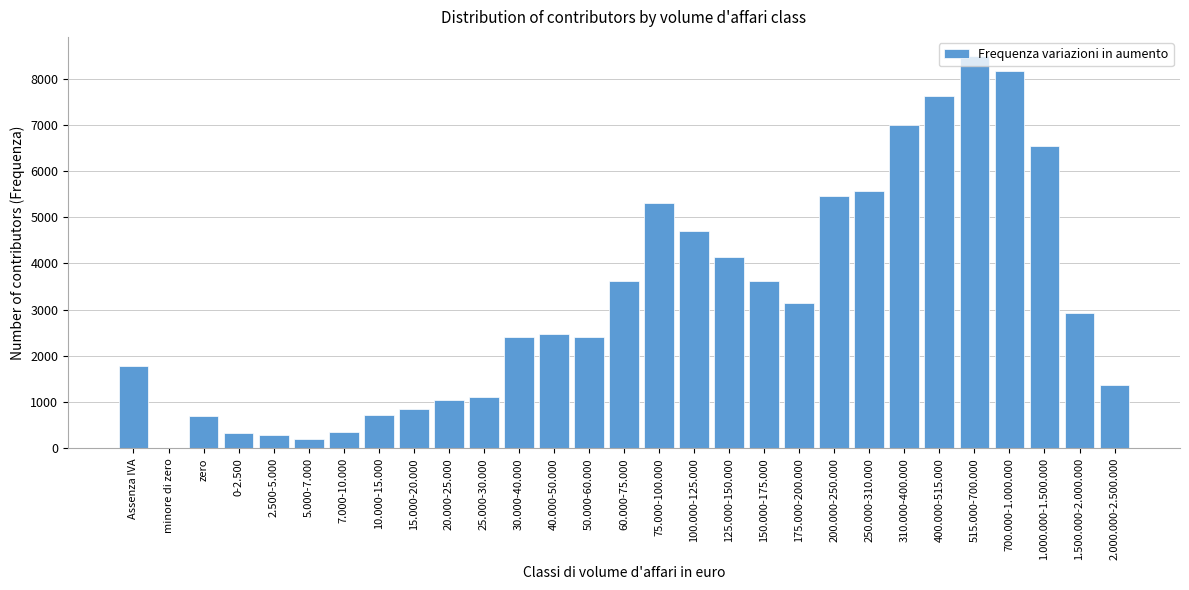

What is the change in value from 7.000-10.000 to 200.000-250.000?

+5107